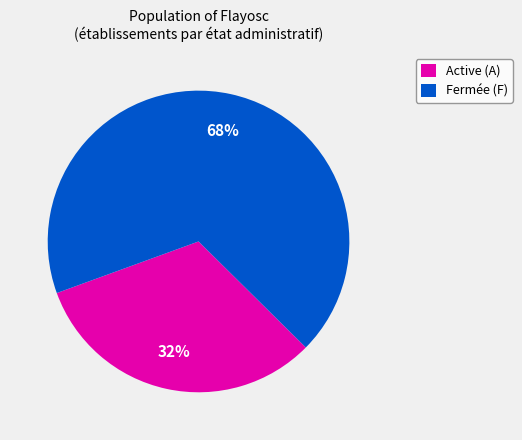

To the nearest percent, what is the average slice percentage?

50%